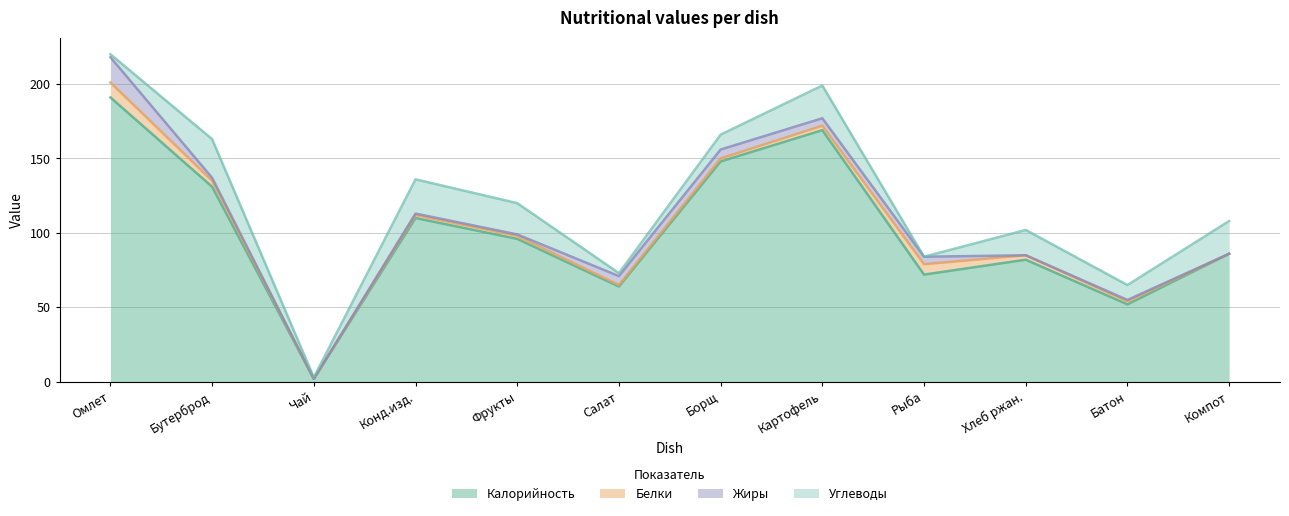

What is the sum of the Жиры values at САЛАТ ИЗ СВЕЖИХ ПОМИДОРОВ and БУТЕРБРОД С МАСЛОМ?

8